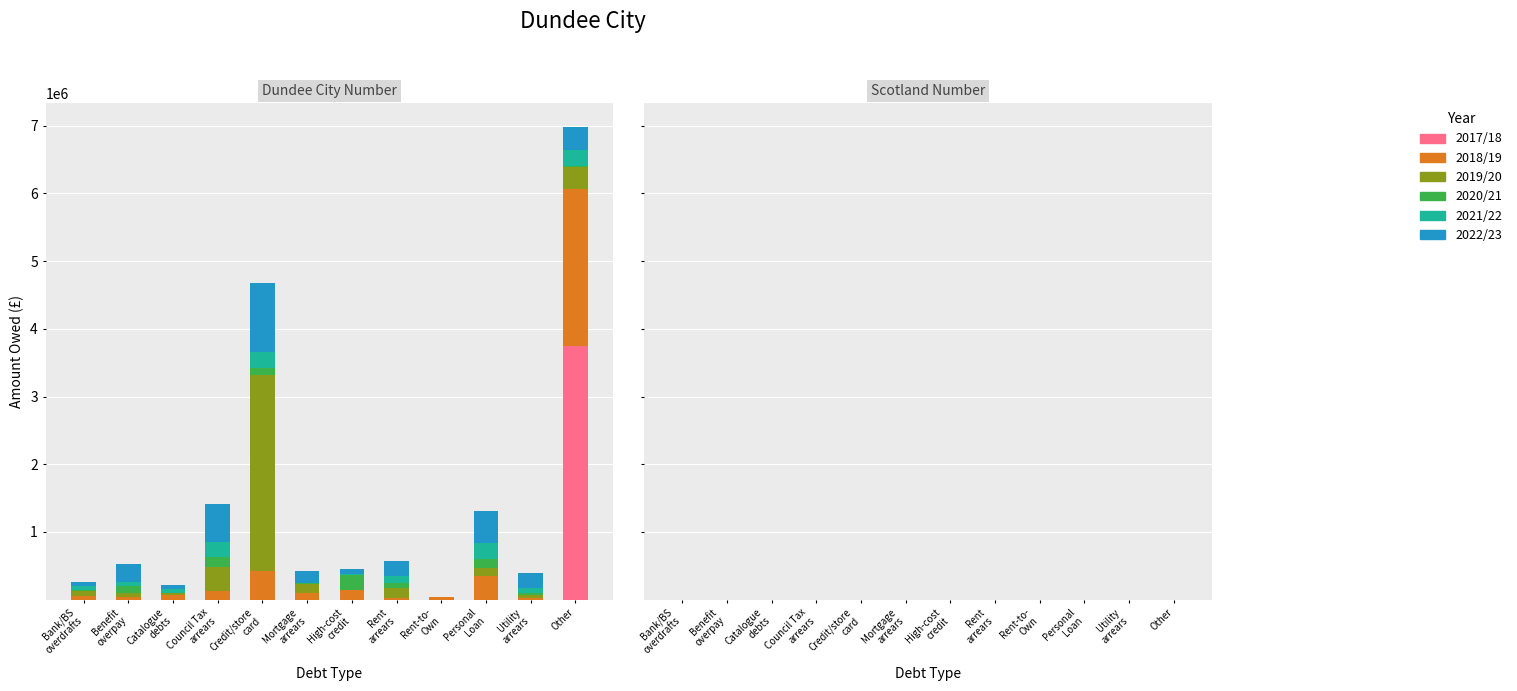

How many categories are shown in the chart?

12